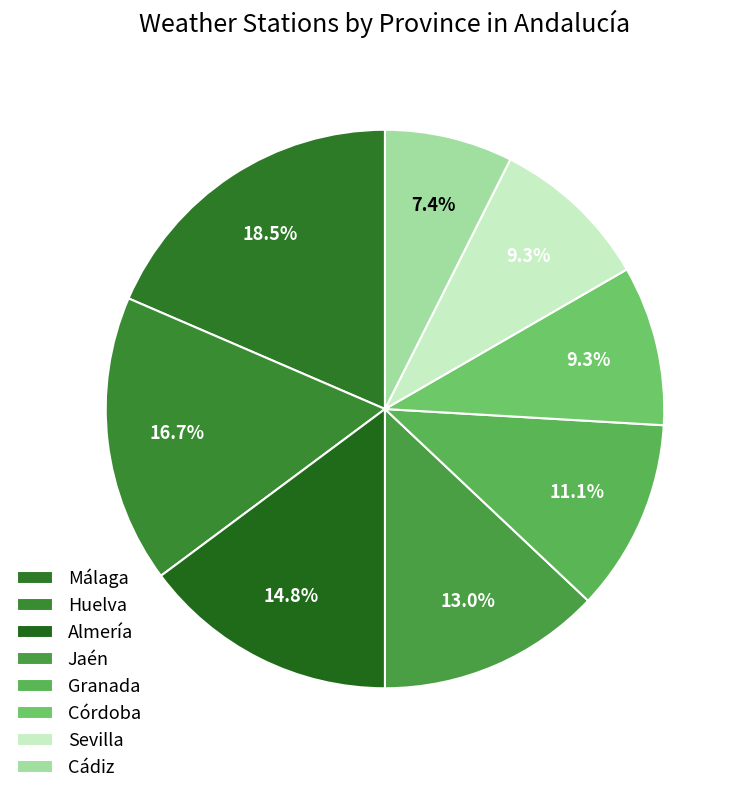

Does any single category account for the majority?

No